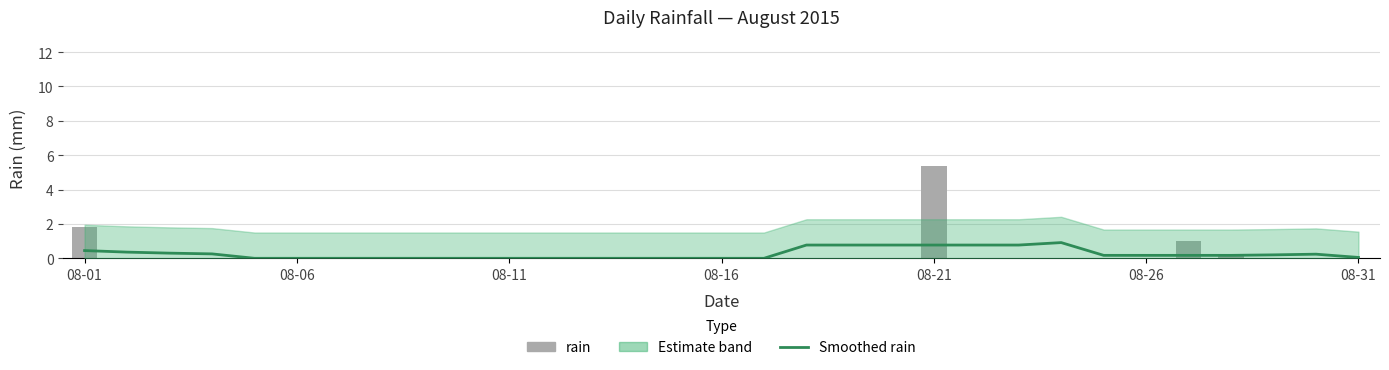

What is the label of the 14th bar from the right?

17